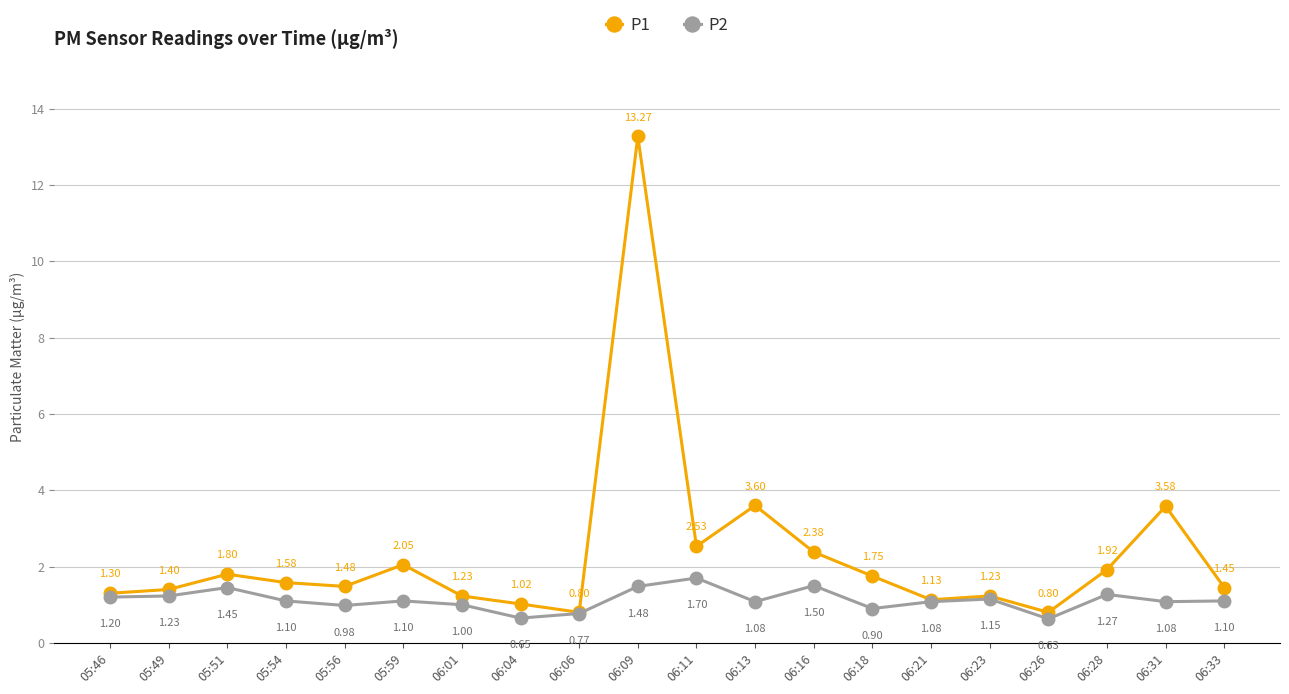

Which series has the largest total across all categories?

P1